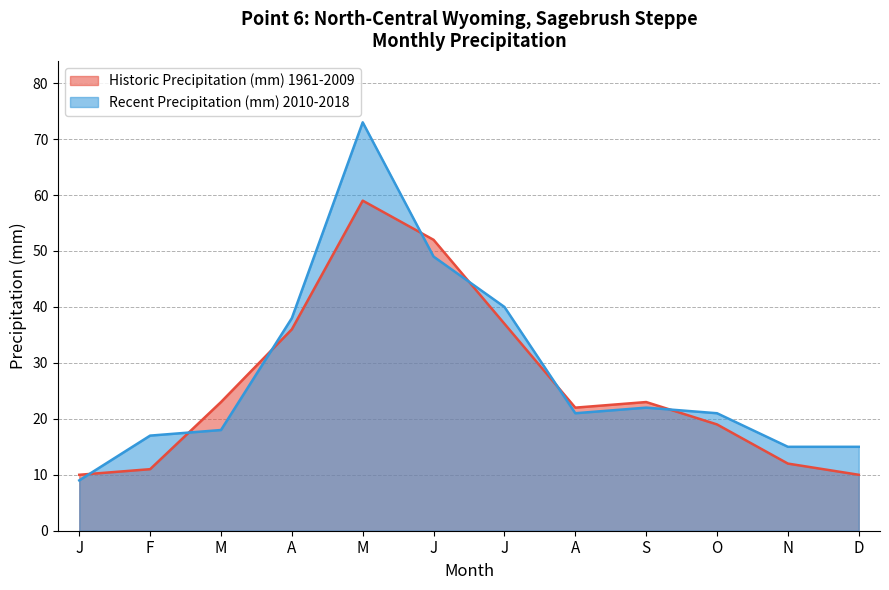

Which series ends up on top after the final intersection of Recent Precipitation (mm) 2010-2018 and Historic Precipitation (mm) 1961-2009?

Recent Precipitation (mm) 2010-2018